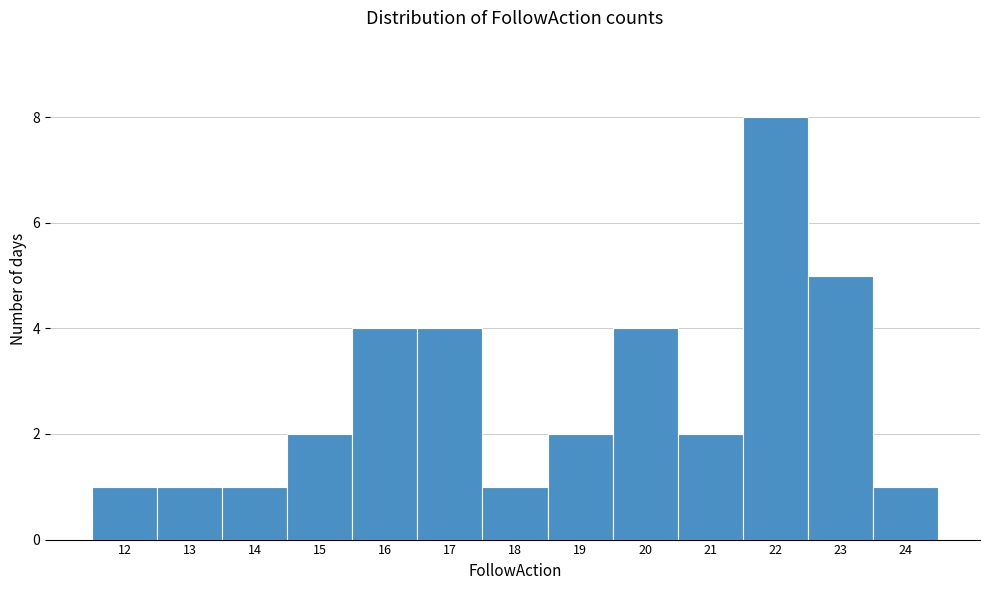

Reading right to left, what are all the values shown in this chart?

1	5	8	2	4	2	1	4	4	2	1	1	1